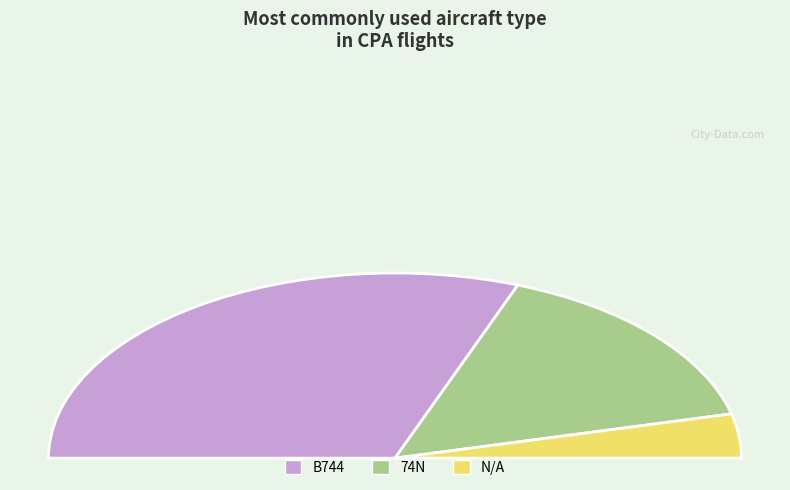

Is it true that N/A is 8% of the pie?

True